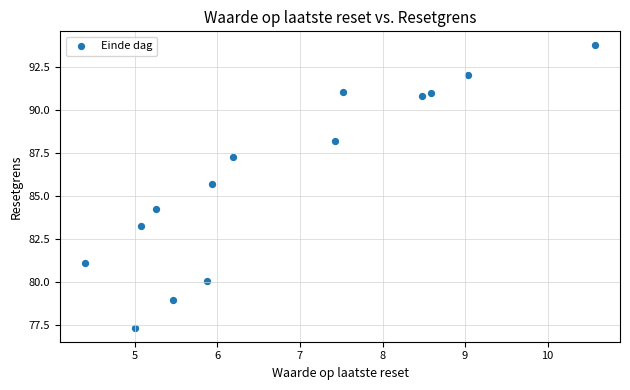

What is the range of Y values (max minus min)?

16.4